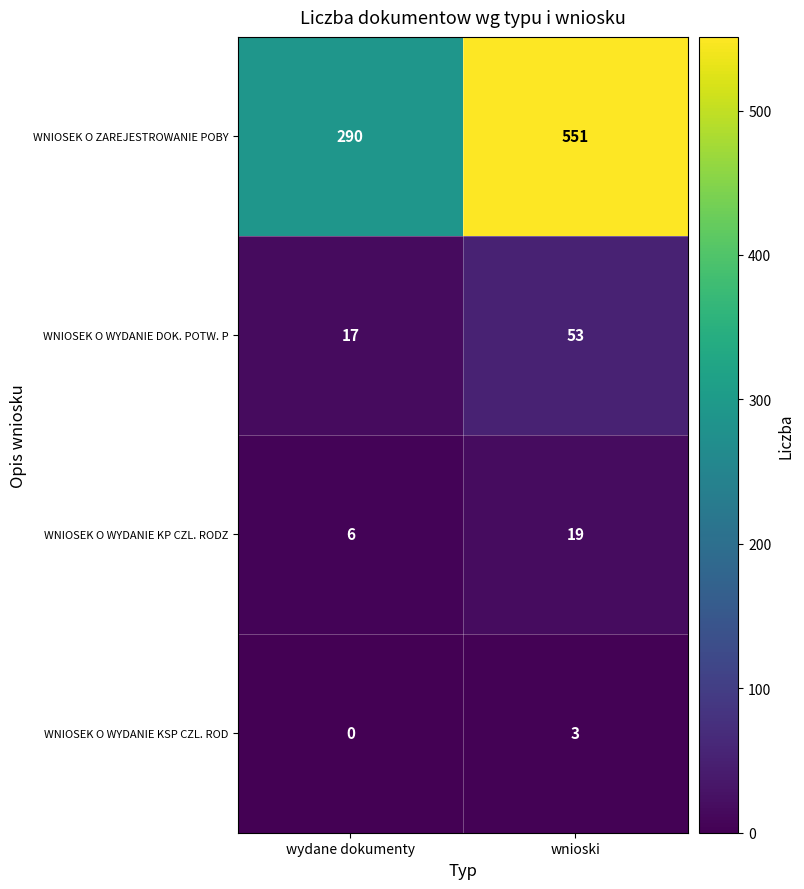

Reading left to right, extract all data points from this chart.

WNIOSEK O ZAREJESTROWANIE POBY: wydane dokumenty=290	wnioski=551
WNIOSEK O WYDANIE DOK. POTW. P: wydane dokumenty=17	wnioski=53
WNIOSEK O WYDANIE KP CZL. RODZ: wydane dokumenty=6	wnioski=19
WNIOSEK O WYDANIE KSP CZL. ROD: wydane dokumenty=0	wnioski=3